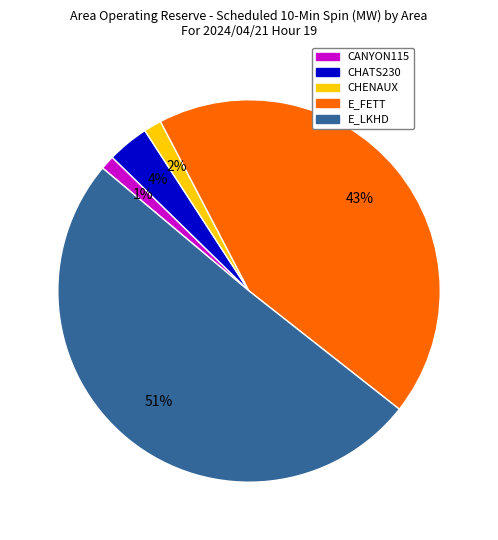

To the nearest percent, what is the average slice percentage?

20%